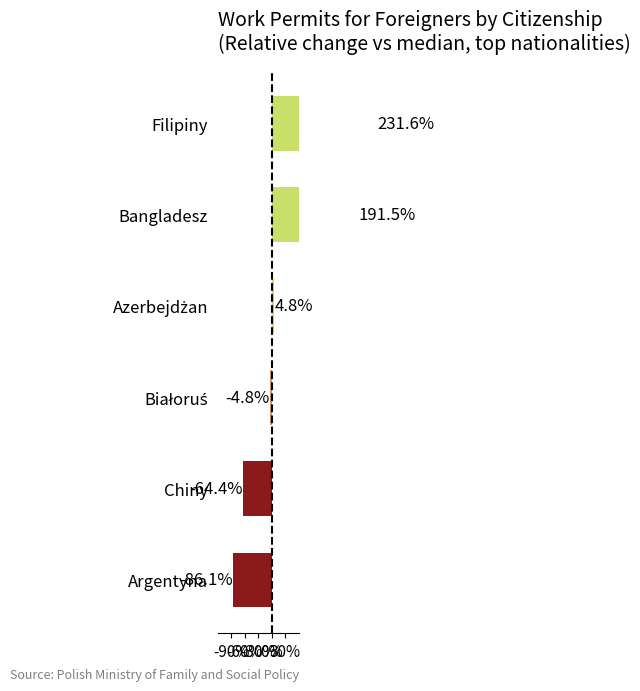

How many data points are above 4?

3